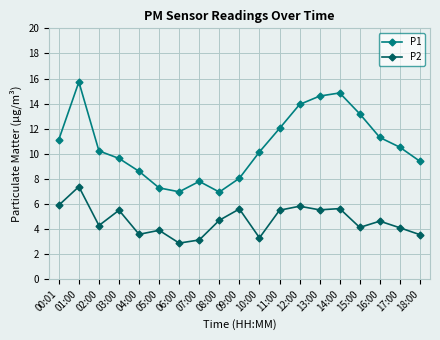

Which category has the lowest value across all series?

06:00